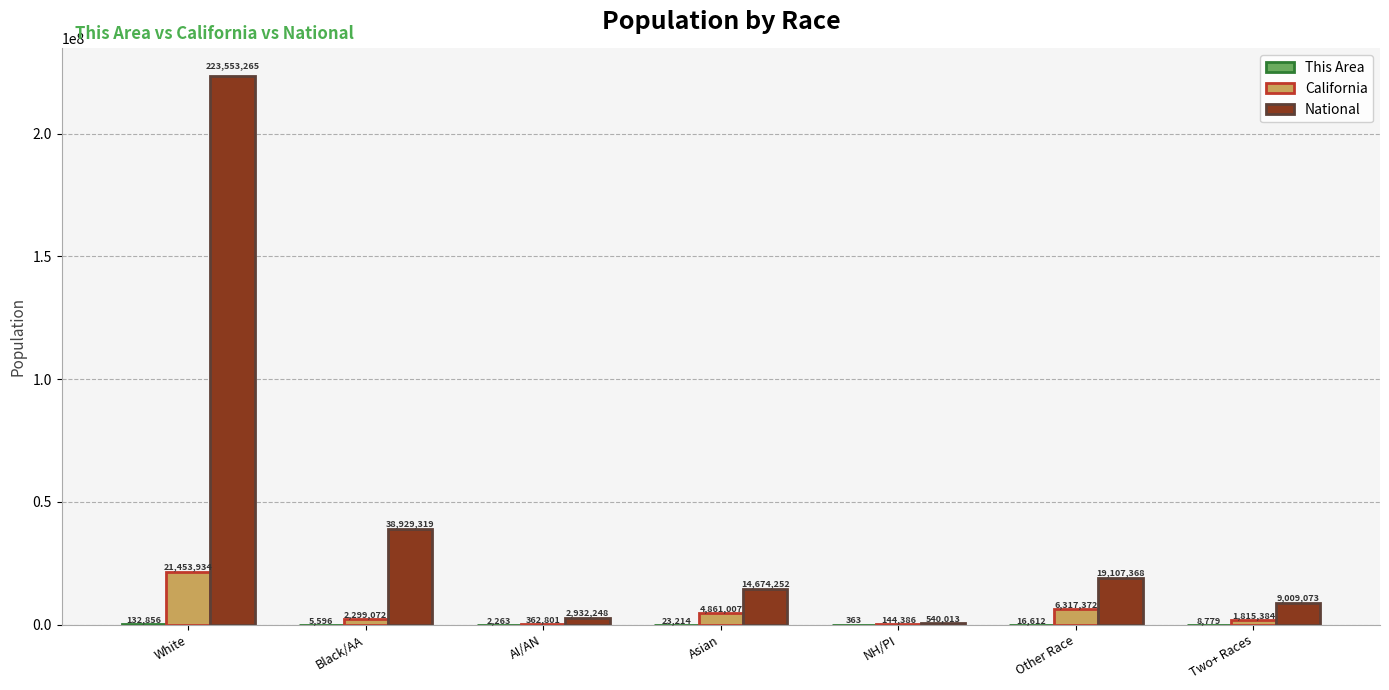

What is the sum of the National values at Black/AA and White?

262482584